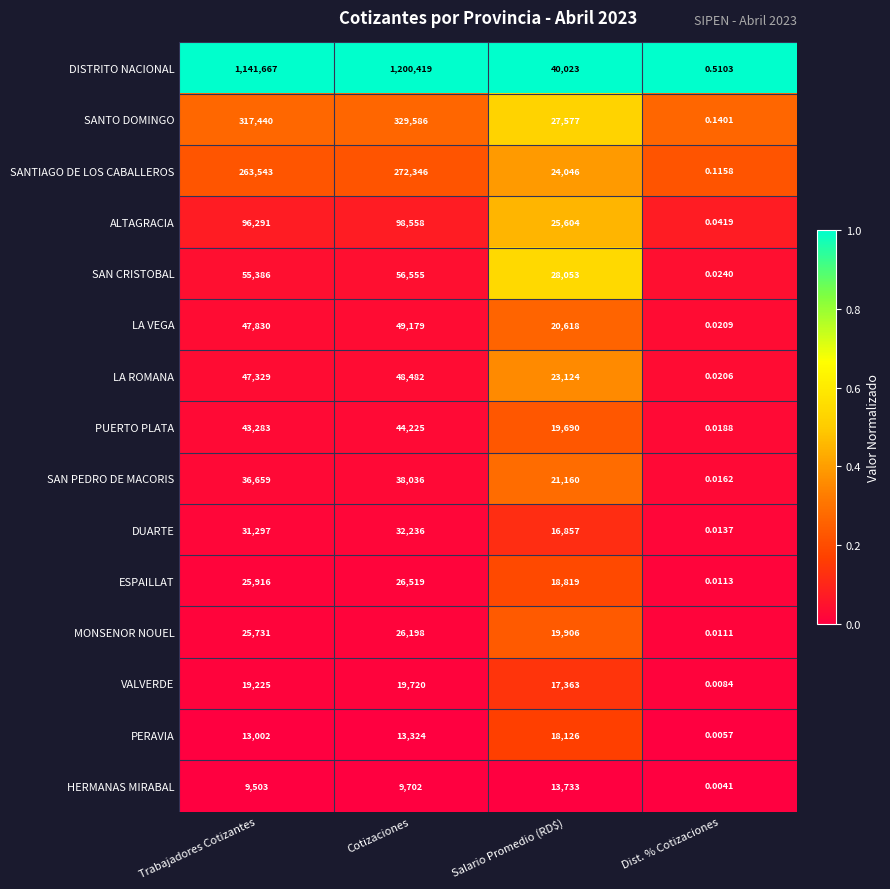

Which series has the largest range (max minus min)?

DISTRITO NACIONAL